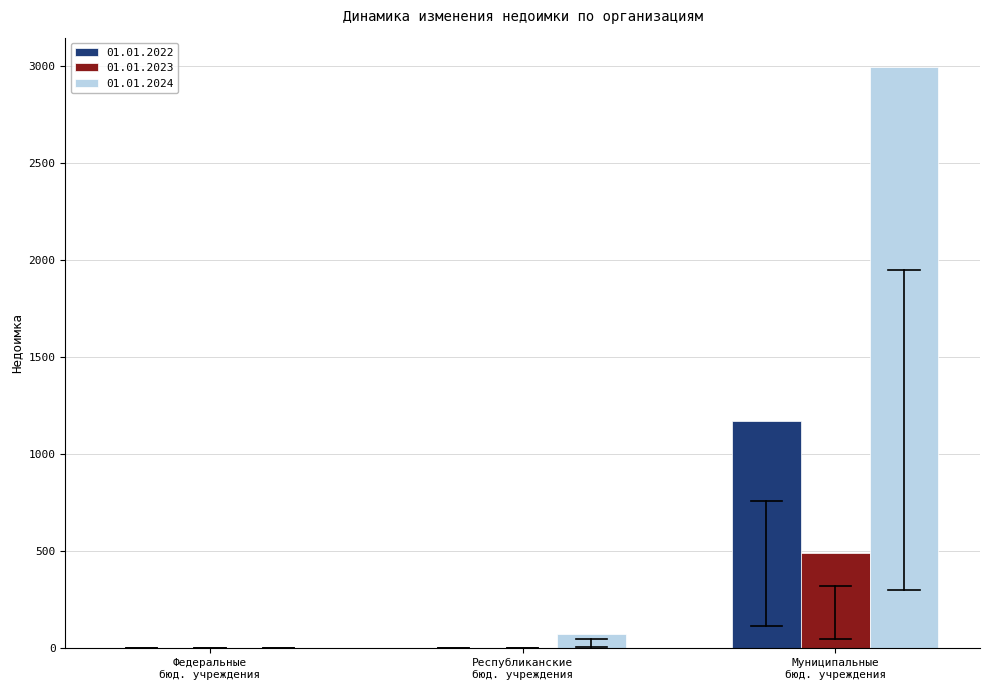

What is the sum of all 01.01.2022 values?

1168.7